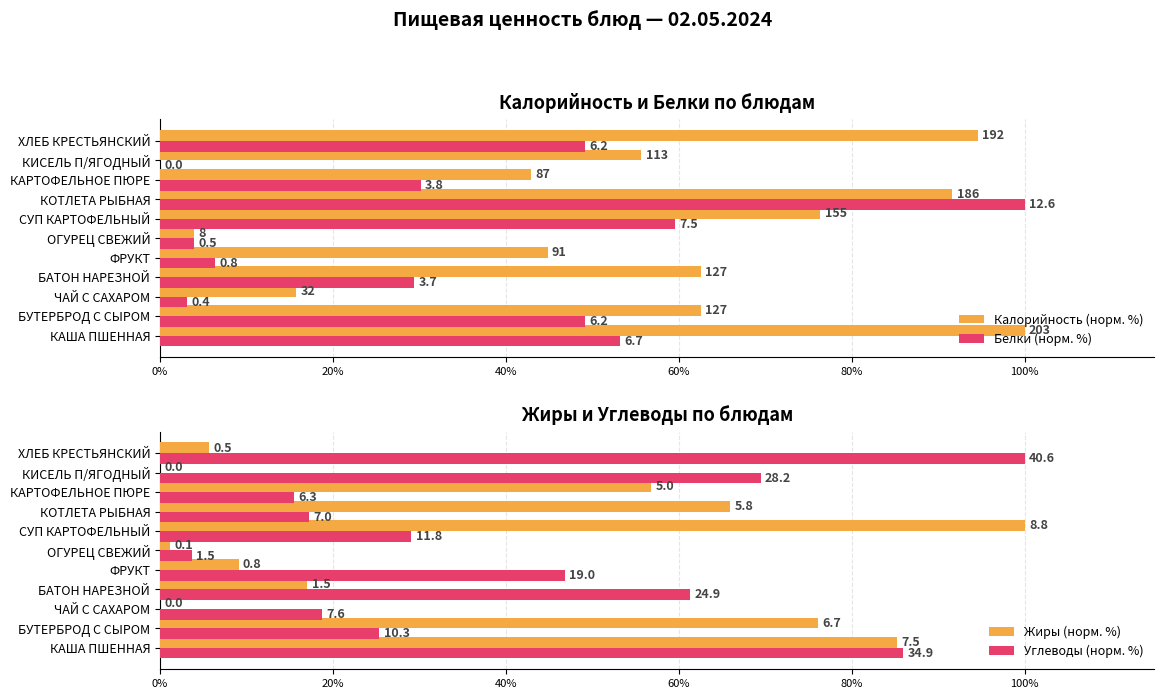

Rank the series by their maximum value, from lowest to highest.

Калорийность (норм. %), Белки (норм. %), Жиры (норм. %), Углеводы (норм. %)